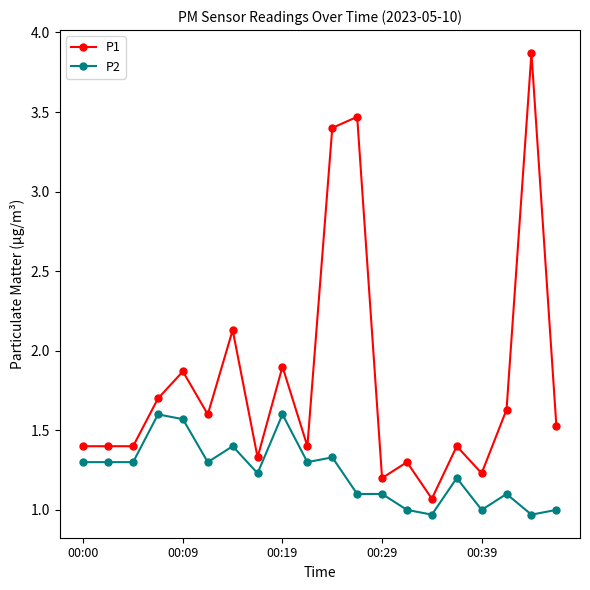

What is the value of the P2 point at the 4th from the left?

1.6